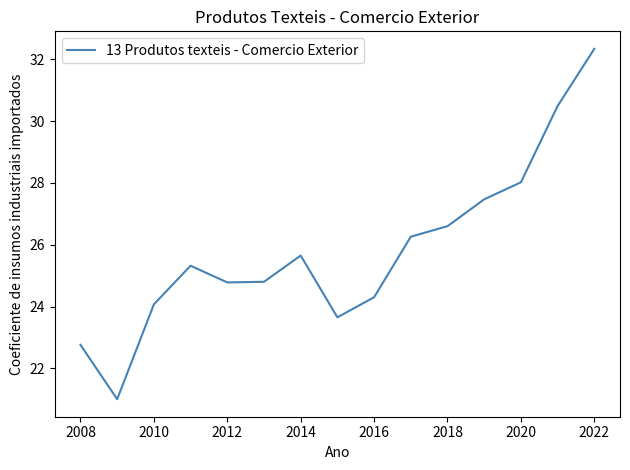

True or false: the data has more than 2 interior local peaks.

False